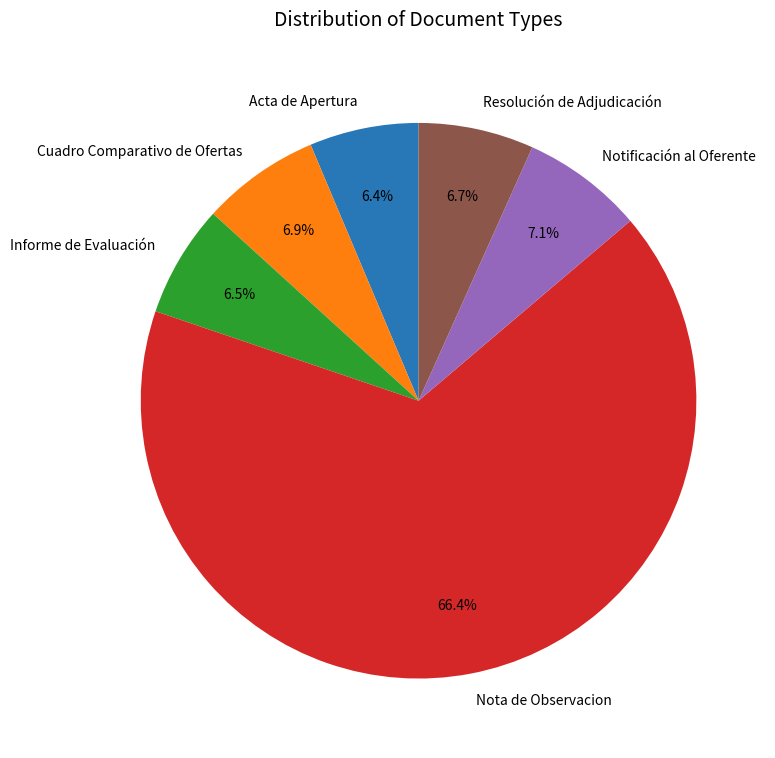

To the nearest percent, what percentage of the pie is Acta de Apertura?

6%